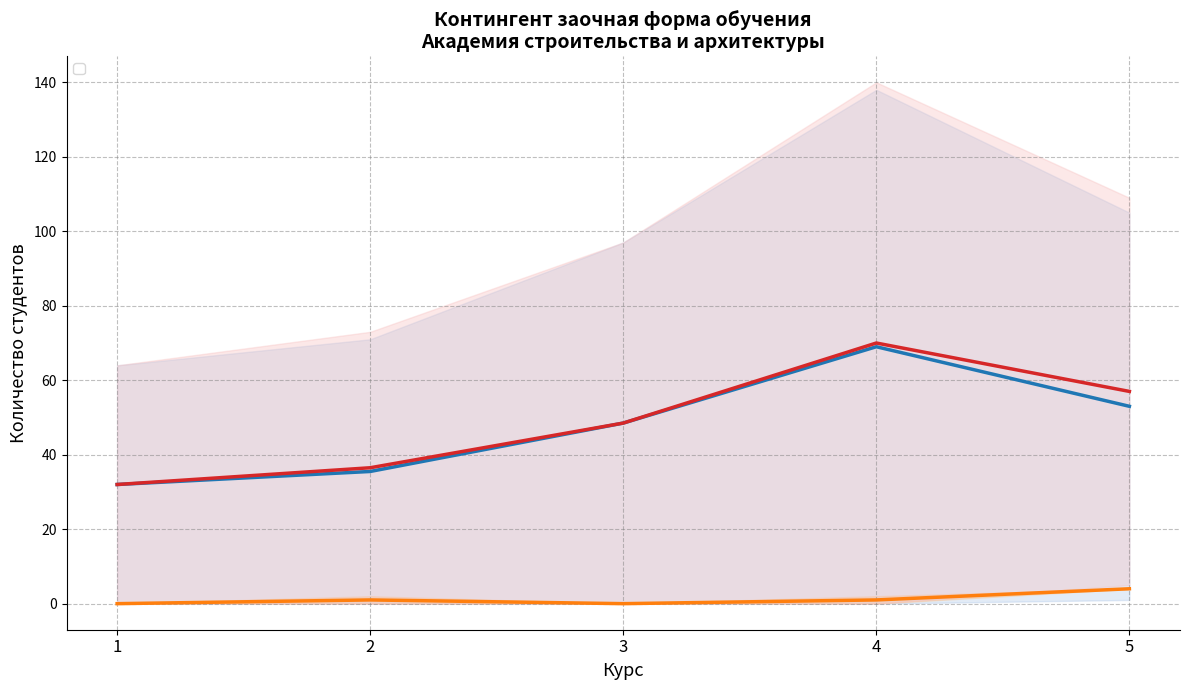

True or false: 08.03.01 Строительство and 20.03.02 Природообустройство cross at least once.

False